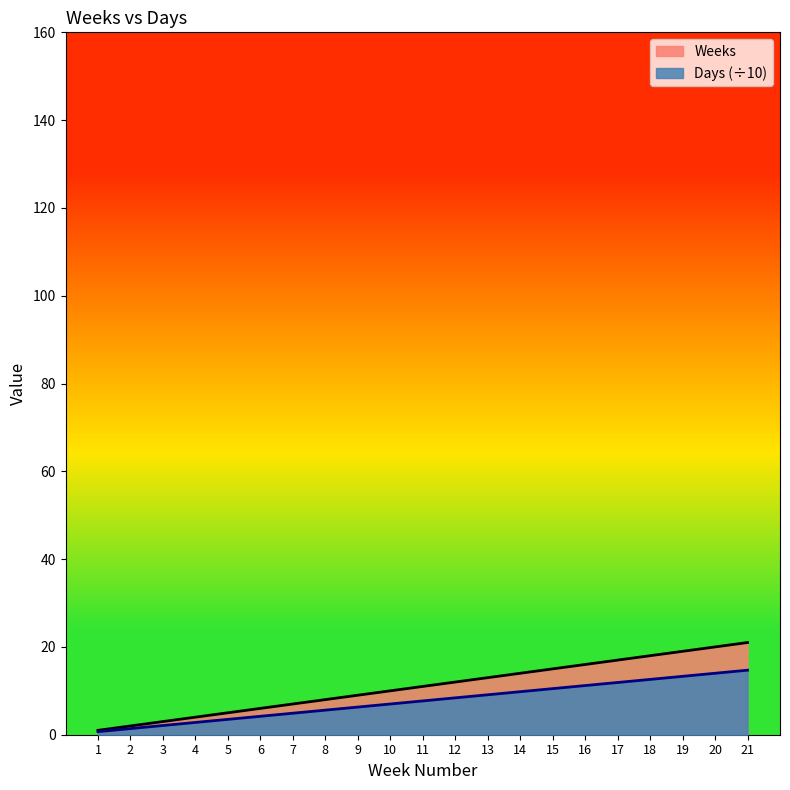

How many lines are shown in the chart?

2